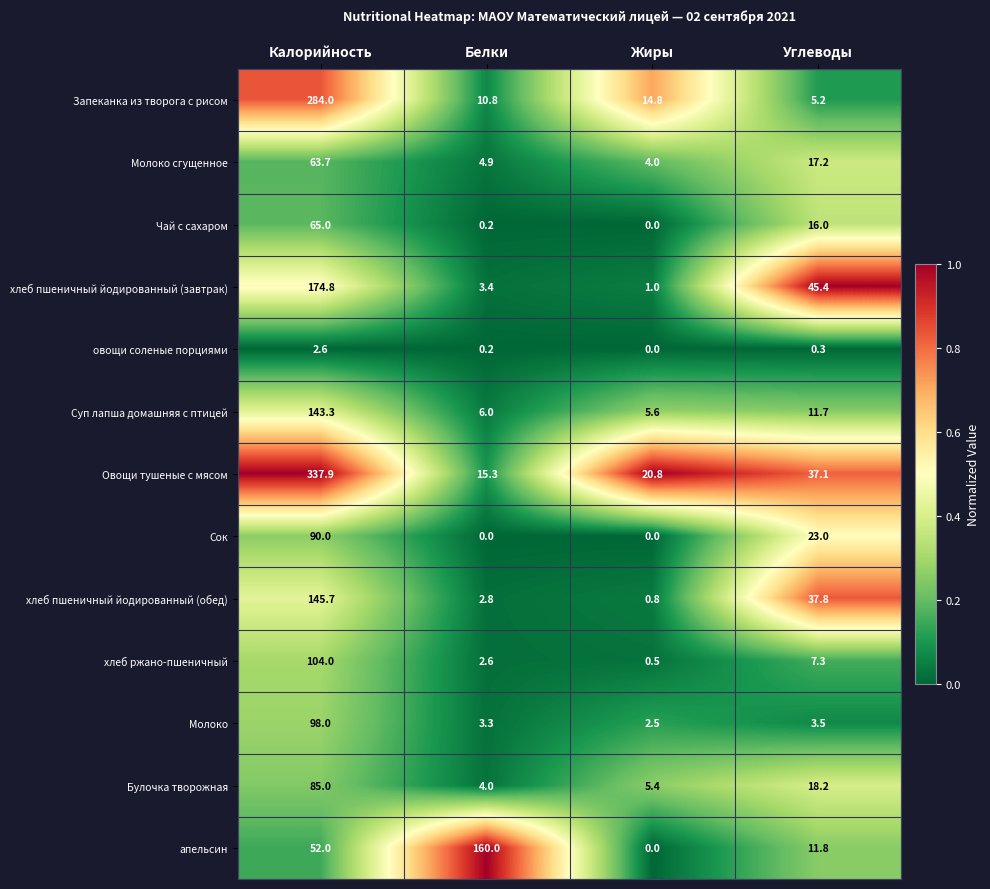

What is the difference between the апельсин values at Углеводы and Белки?

148.2